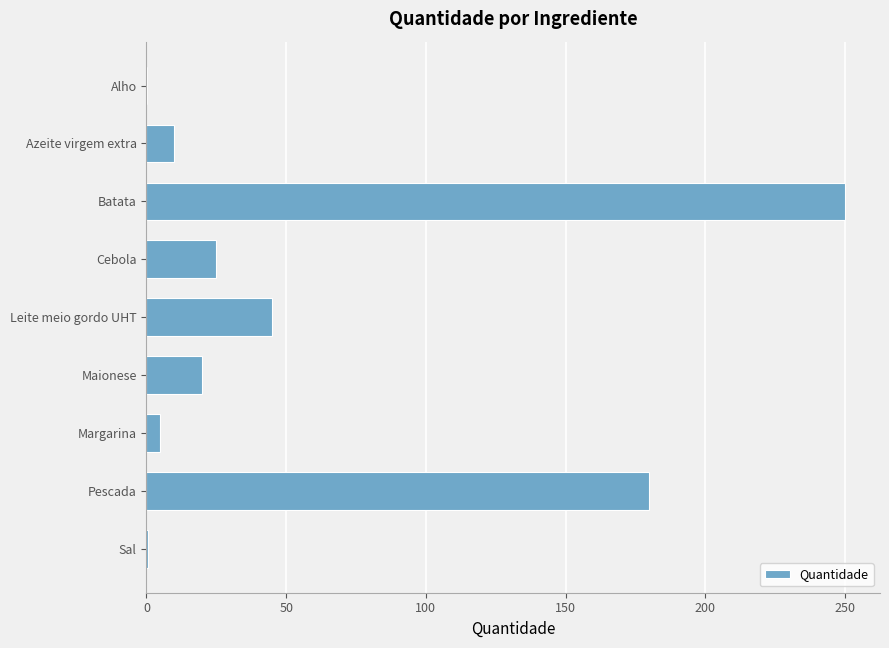

The chart shows a value of 45.0 at Leite meio gordo UHT. True or false?

True